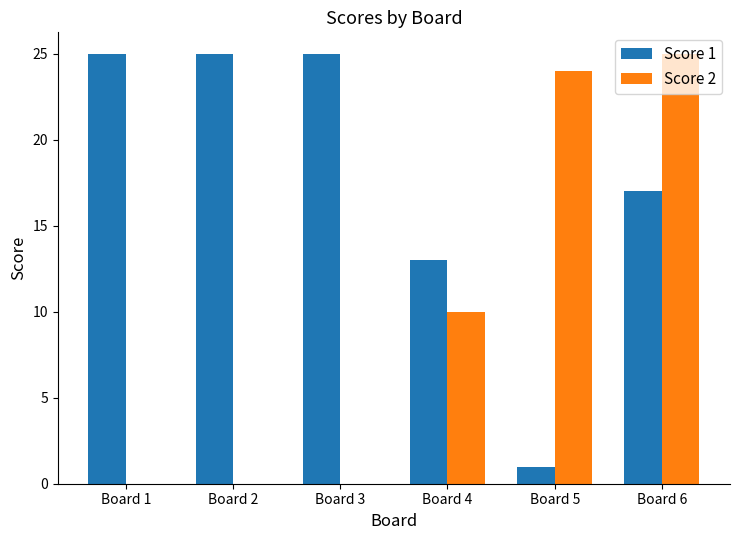

Read the Score 2 value at Board 5.

24